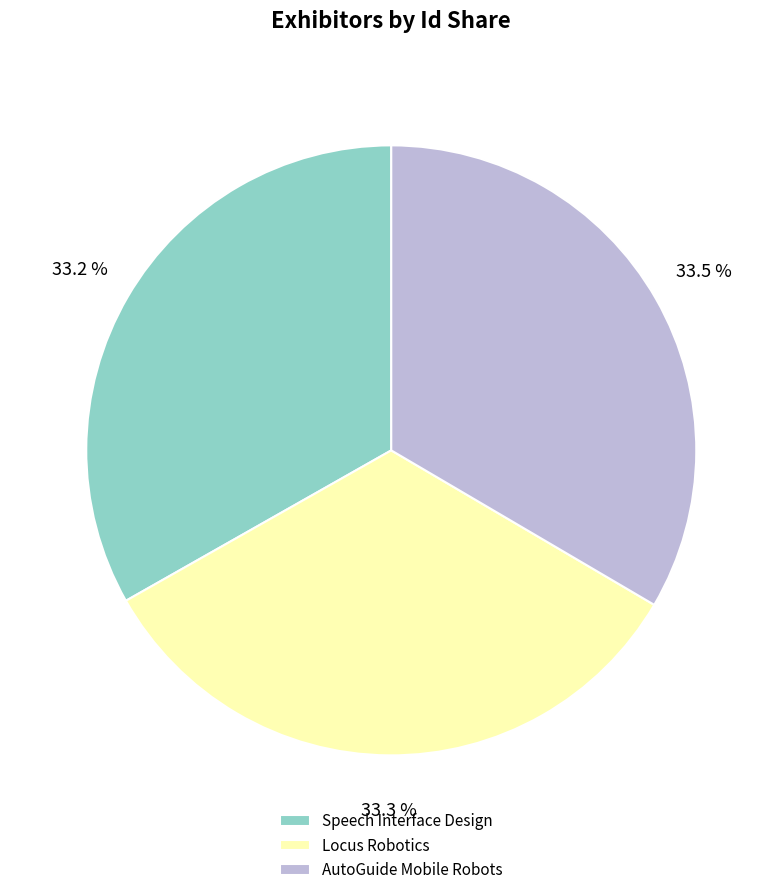

Approximately how many times larger is the value at Speech Interface Design compared to AutoGuide Mobile Robots?

1.0